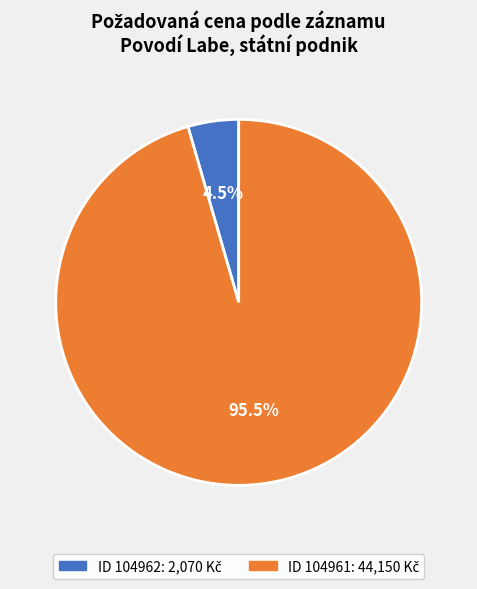

Does any single category account for the majority?

Yes